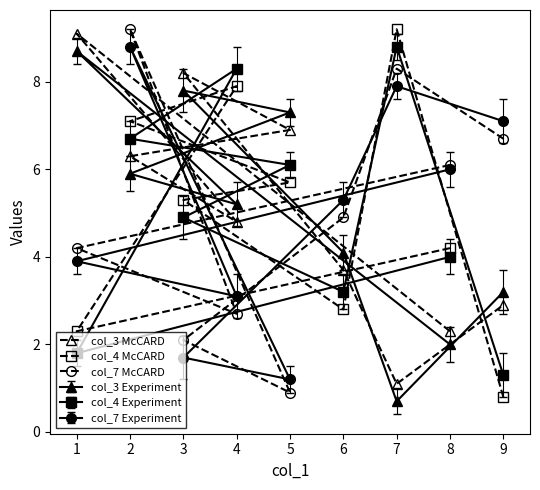

At which category is the sum across all series the highest?

2